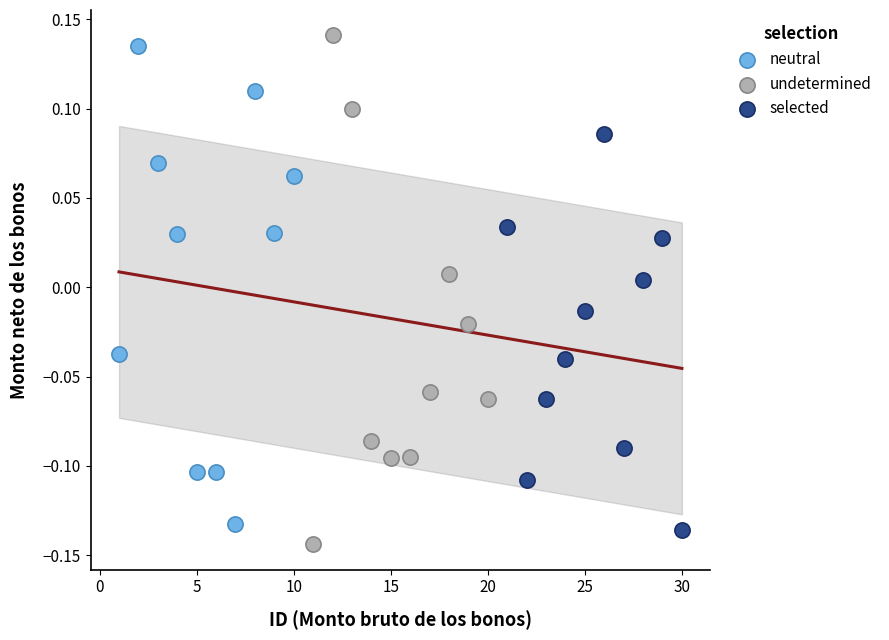

Which series contains the lowest Y value?

undetermined